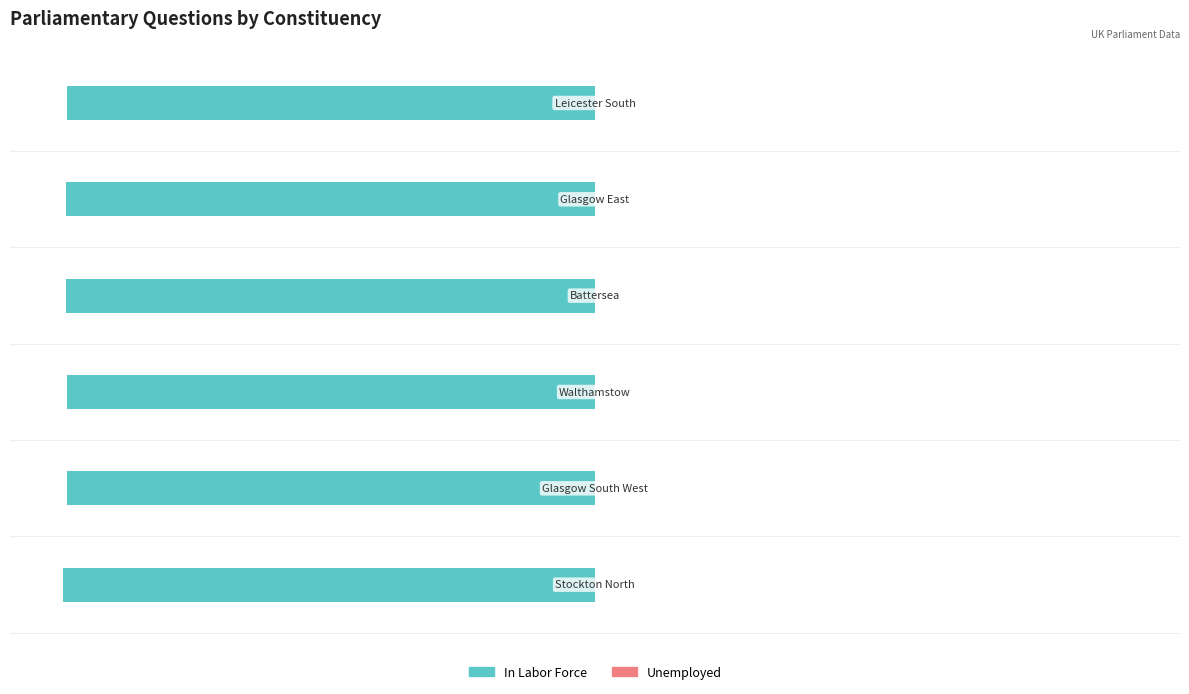

What is the minimum value for In Labor Force?

-100.0